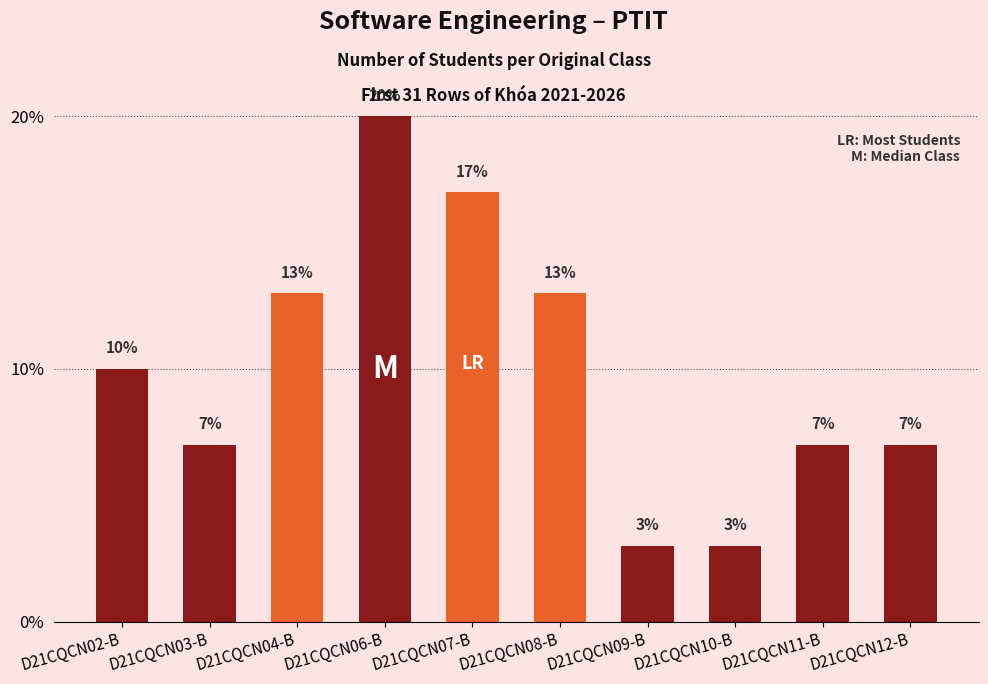

What is the label of the 8th bar from the left?

D21CQCN10-B